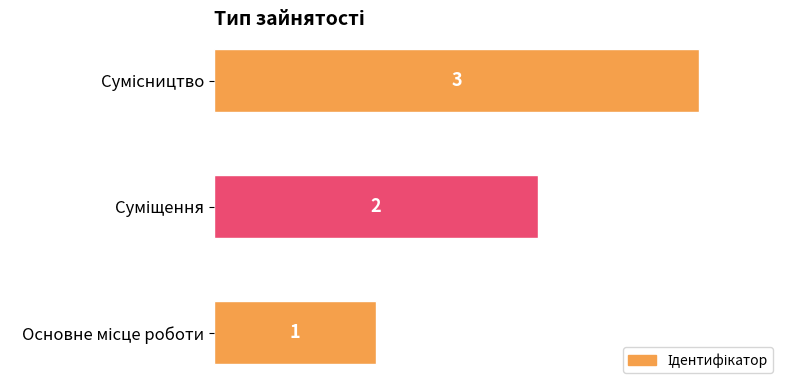

How many data points are less than 2?

1